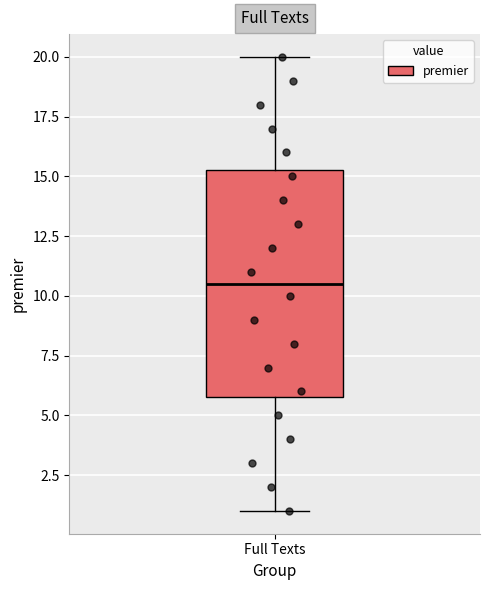

Transcribe this box plot: give where the median line is, the range the box spans, and where the two whiskers end, as read against the y-axis. The values are not printed on the chart, so give them approximately, as read against the axis.

median 10.5, box 6.0 to 15.5, whiskers 1.0 to 20.0